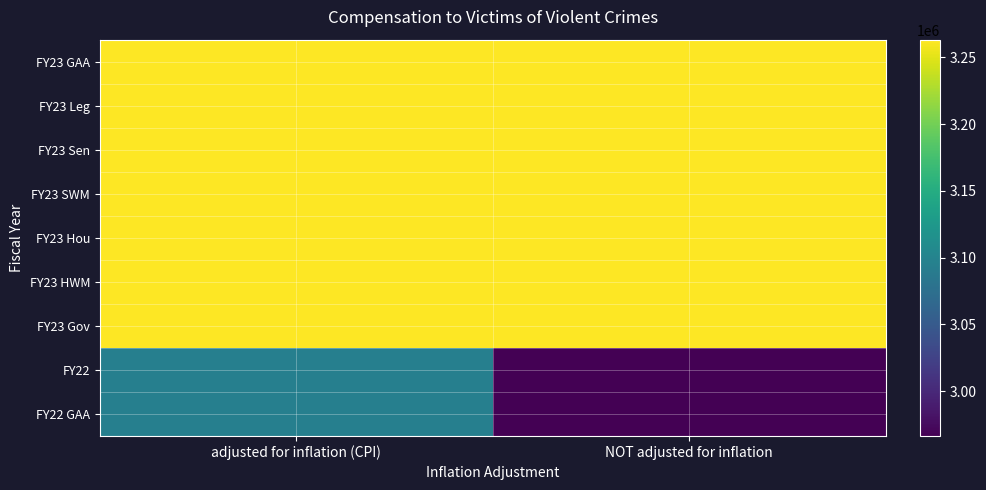

Reading right to left, transcribe all the data shown in this chart.

FY23 GAA: NOT adjusted for inflation=3263165	adjusted for inflation (CPI)=3263165
FY23 Leg: NOT adjusted for inflation=3263165	adjusted for inflation (CPI)=3263165
FY23 Sen: NOT adjusted for inflation=3263165	adjusted for inflation (CPI)=3263165
FY23 SWM: NOT adjusted for inflation=3263165	adjusted for inflation (CPI)=3263165
FY23 Hou: NOT adjusted for inflation=3263165	adjusted for inflation (CPI)=3263165
FY23 HWM: NOT adjusted for inflation=3263165	adjusted for inflation (CPI)=3263165
FY23 Gov: NOT adjusted for inflation=3263165	adjusted for inflation (CPI)=3263165
FY22: NOT adjusted for inflation=2966514	adjusted for inflation (CPI)=3094852
FY22 GAA: NOT adjusted for inflation=2966514	adjusted for inflation (CPI)=3094852